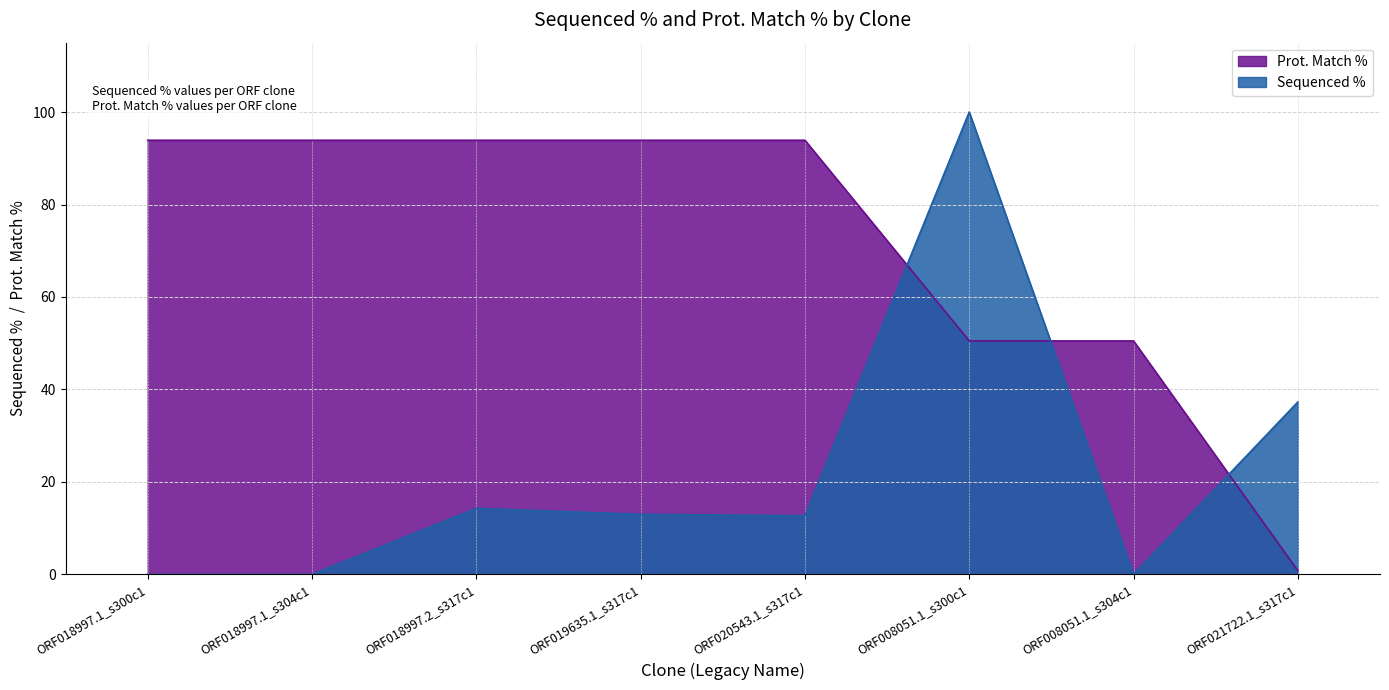

Is the value of Prot. Match % at ORF008051.1_s300c1 greater than the value of Sequenced % at ORF008051.1_s300c1?

No